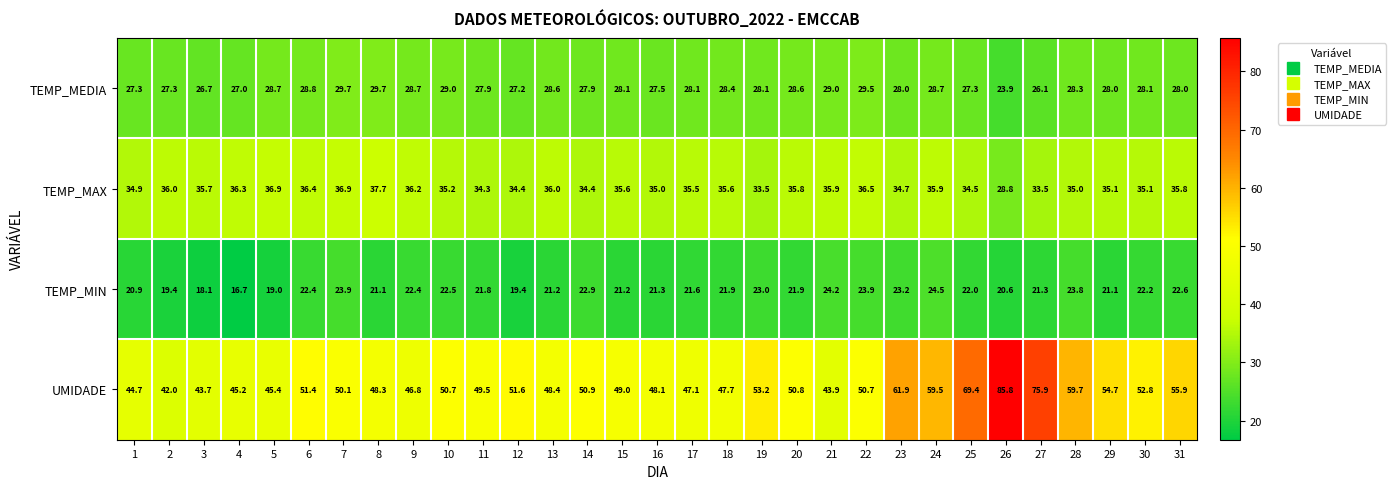

Rank the series by their average value, from lowest to highest.

TEMP_MIN, TEMP_MEDIA, TEMP_MAX, UMIDADE